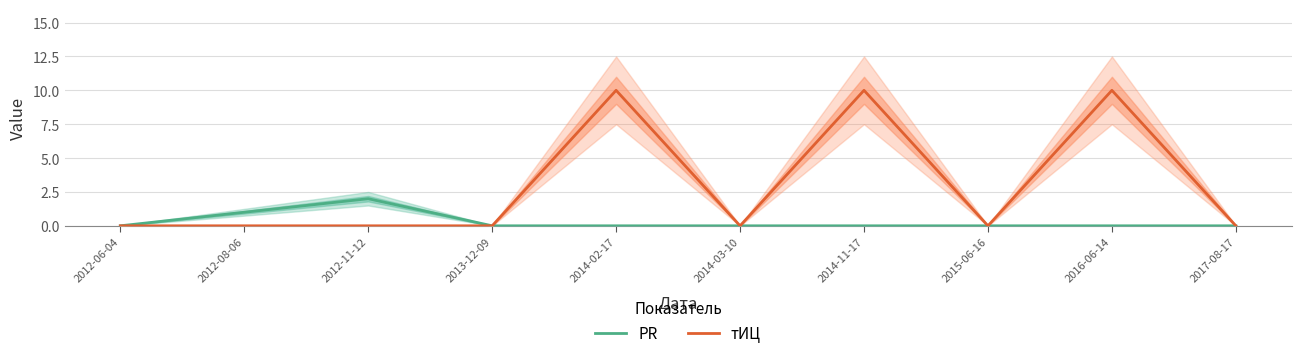

True or false: тИЦ and PR intersect in this chart.

False